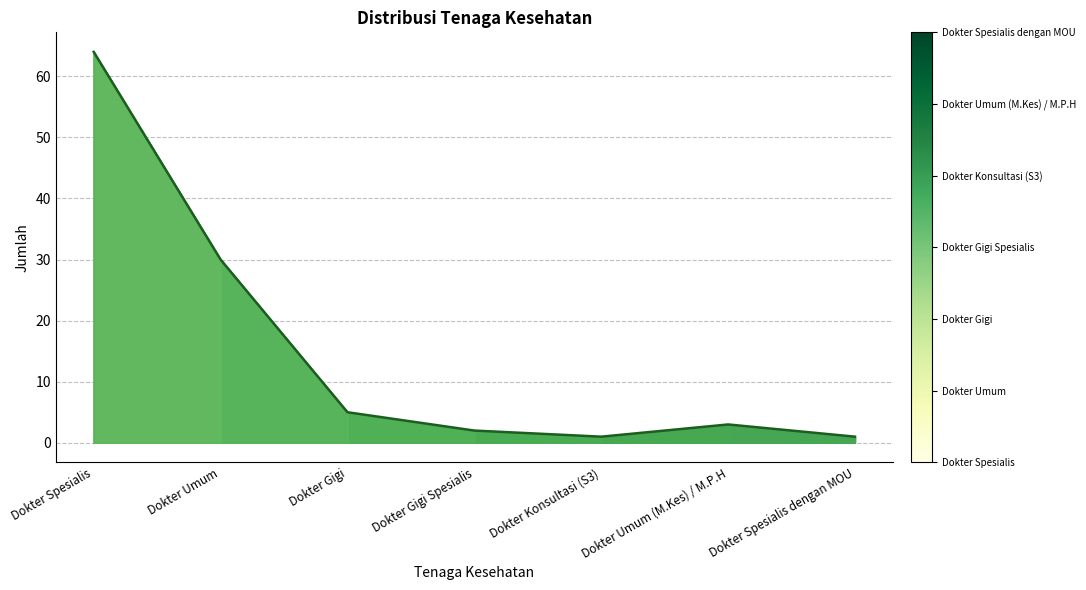

What is the label of the 7th point from the left?

Dokter Spesialis dengan MOU